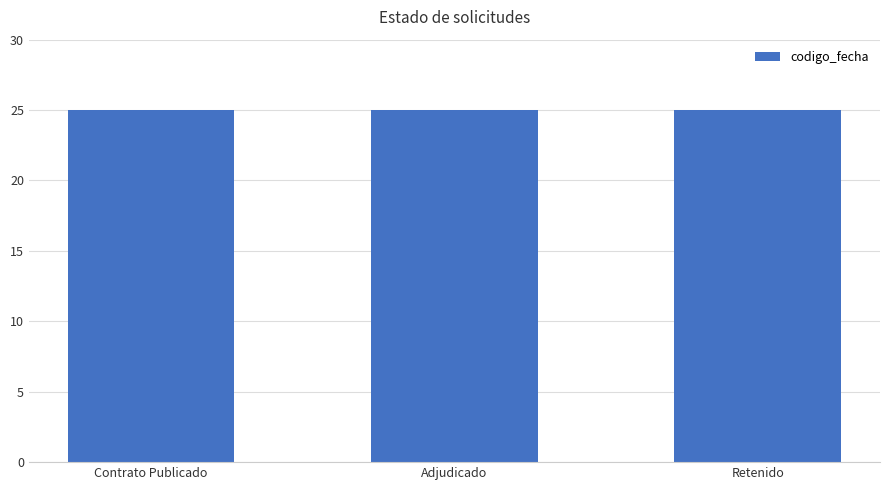

How many series are shown in this chart?

1